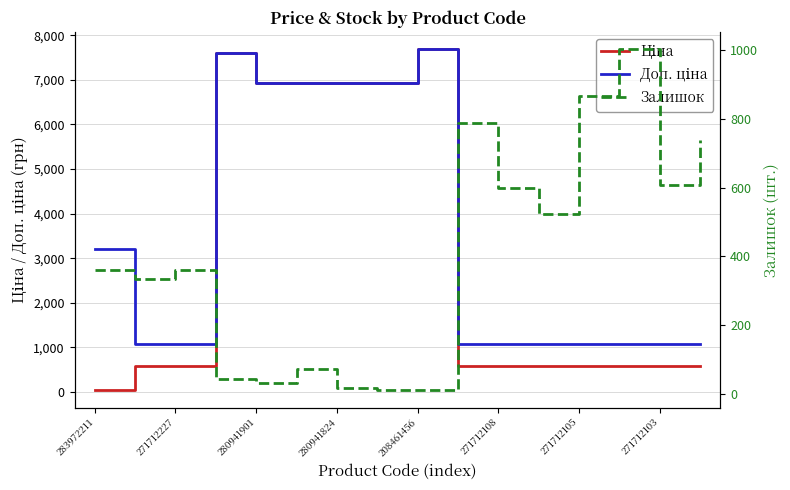

What is the total value across all series at 271712227?

2004.6